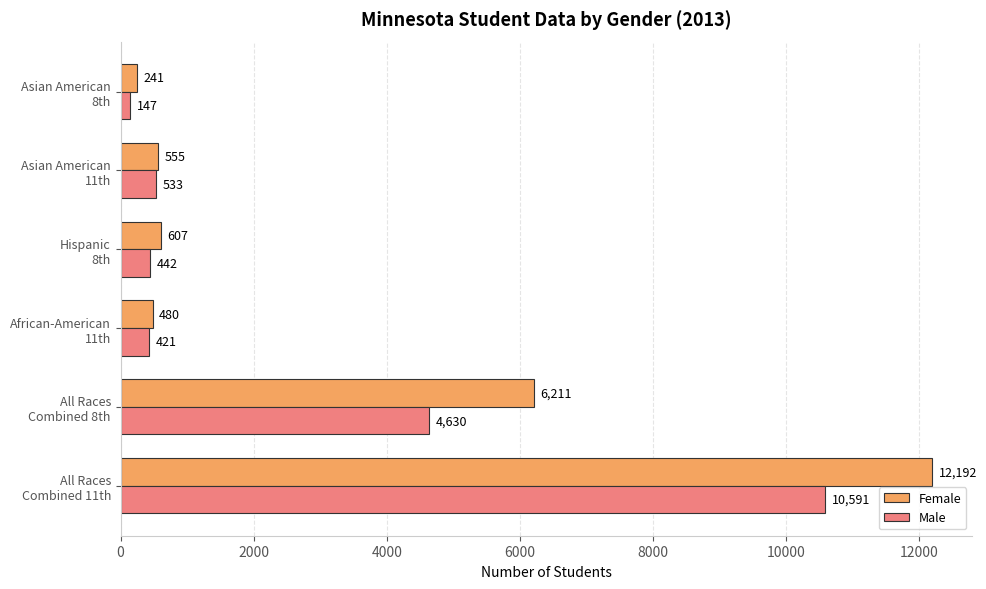

What is the difference between the second highest and second lowest values in the Female series?

5731